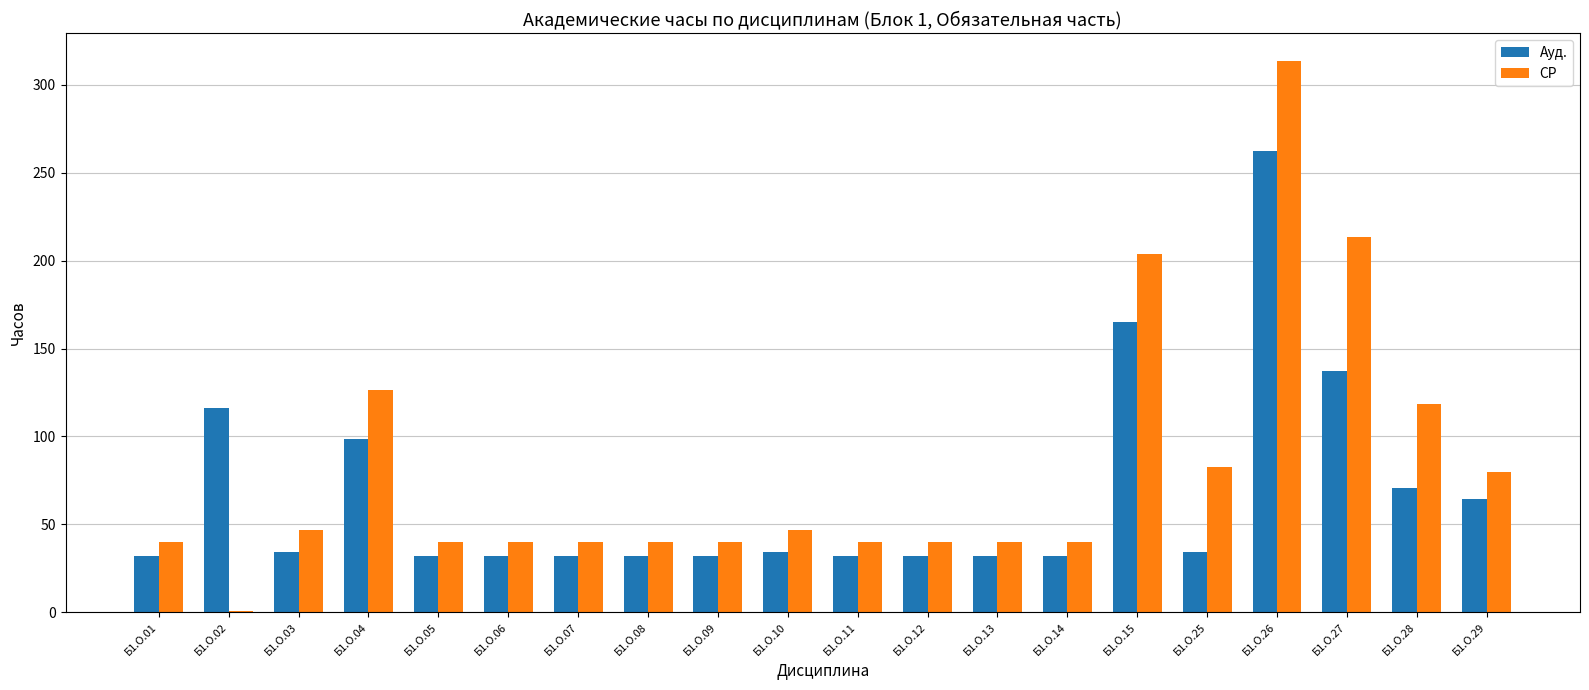

What is the sum of all Ауд. values?

1340.0